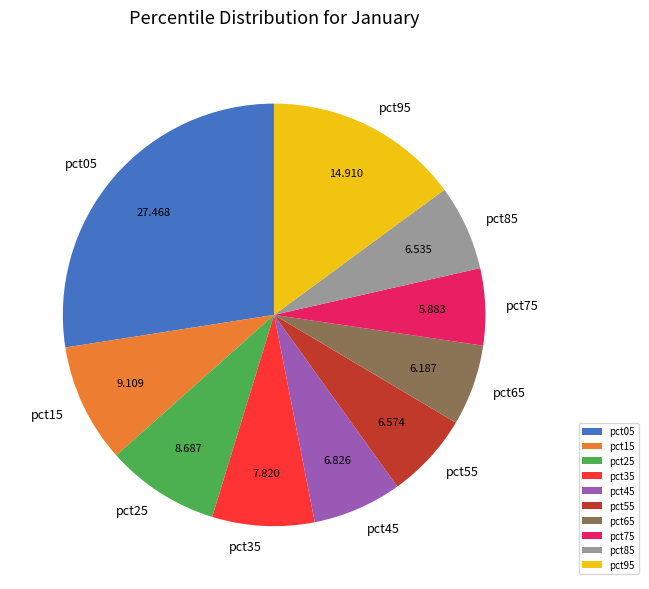

Is there any slice that represents more than half of the pie?

No